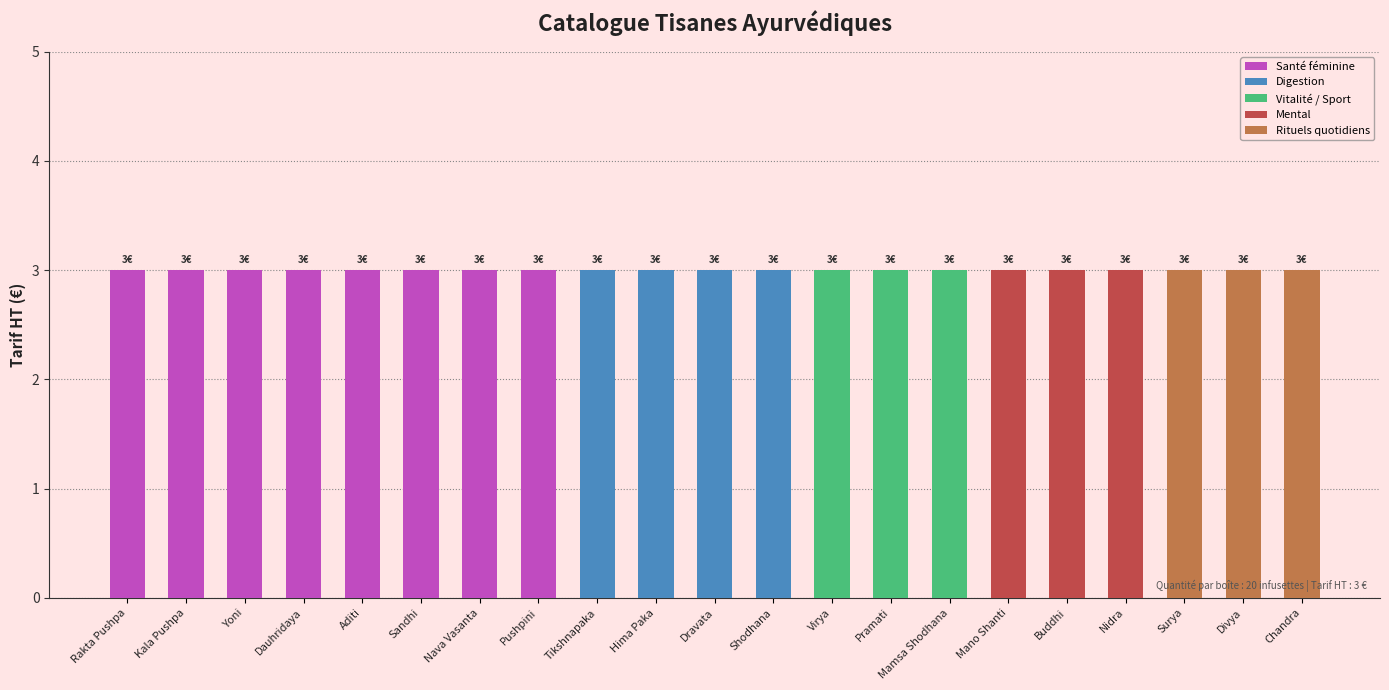

What is the lowest value of the TARIF HT series?

3